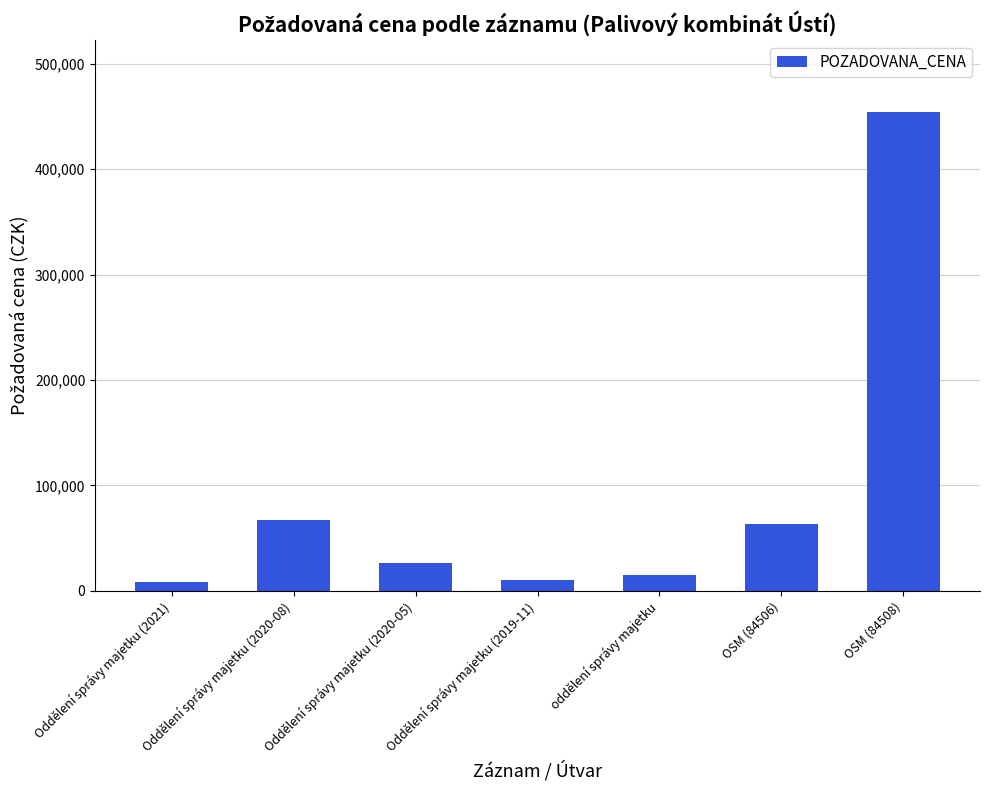

Which has a higher value, OSM (84508) or Oddělení správy majetku (2020-05)?

OSM (84508)